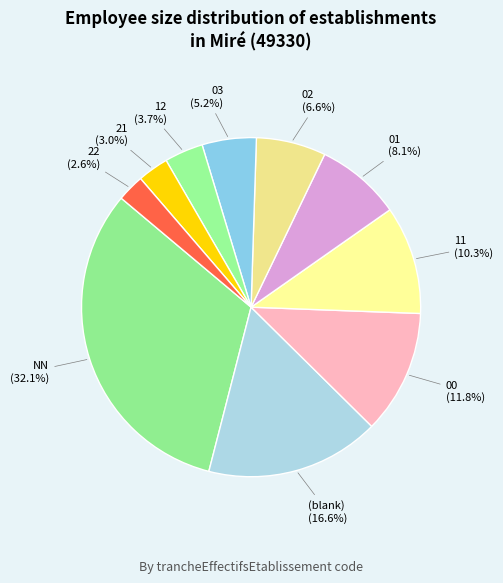

Is there any slice that represents more than half of the pie?

No